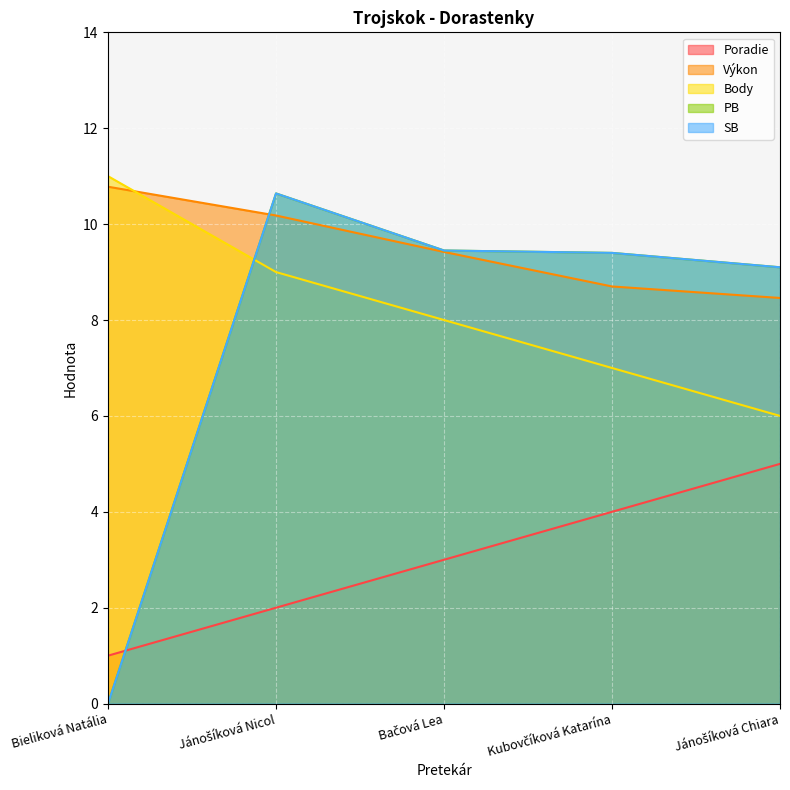

Reading left to right, list all the values displayed in this chart.

Poradie: Bieliková Natália=1.0	Jánošíková Nicol=2.0	Bačová Lea=3.0	Kubovčíková Katarína=4.0	Jánošíková Chiara=5.0
Výkon: Bieliková Natália=10.8	Jánošíková Nicol=10.2	Bačová Lea=9.4	Kubovčíková Katarína=8.7	Jánošíková Chiara=8.5
Body: Bieliková Natália=11.0	Jánošíková Nicol=9.0	Bačová Lea=8.0	Kubovčíková Katarína=7.0	Jánošíková Chiara=6.0
PB: Bieliková Natália=0.0	Jánošíková Nicol=10.6	Bačová Lea=9.4	Kubovčíková Katarína=9.4	Jánošíková Chiara=9.1
SB: Bieliková Natália=0.0	Jánošíková Nicol=10.6	Bačová Lea=9.4	Kubovčíková Katarína=9.4	Jánošíková Chiara=9.1